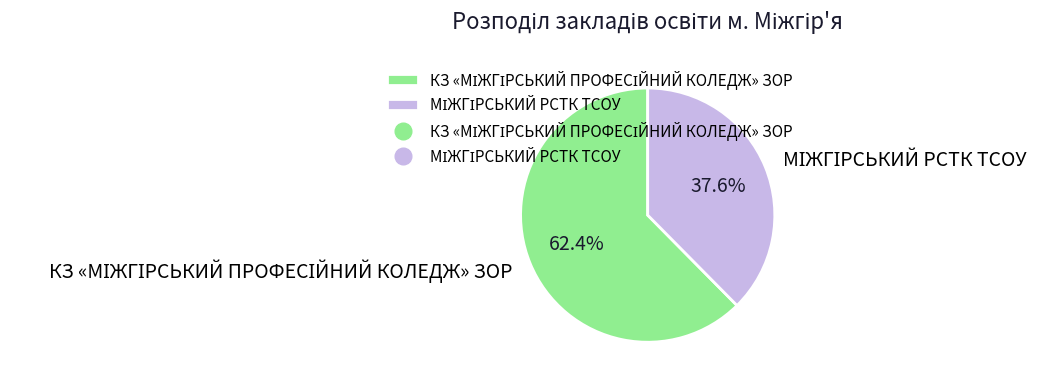

Is there any slice that represents more than half of the pie?

Yes